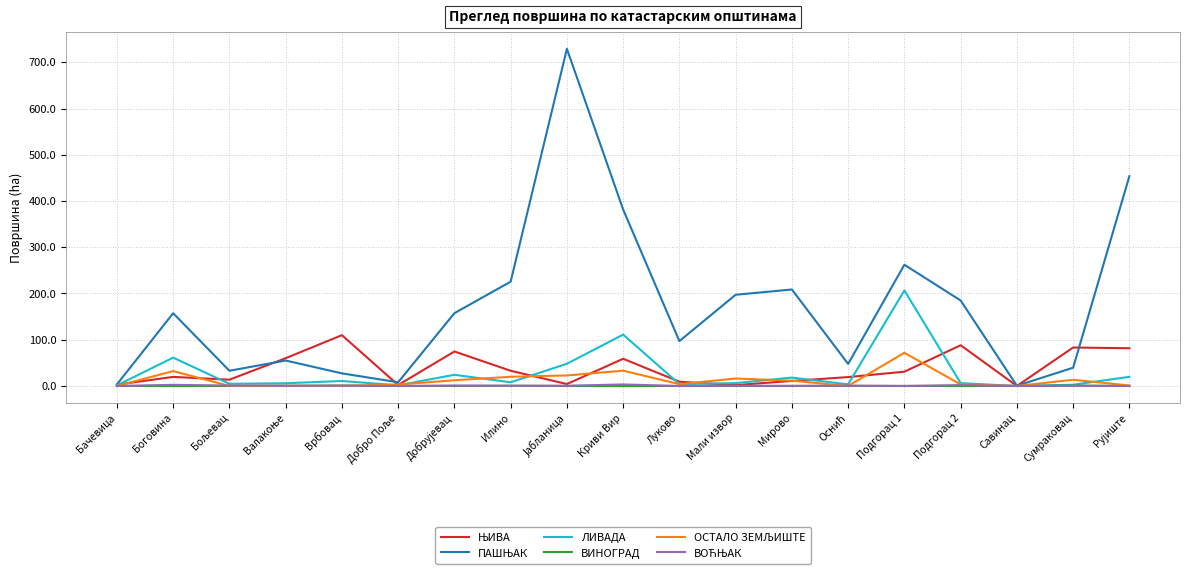

True or false: ВИНОГРАД has a value of 0.0 at Криви Вир.

True